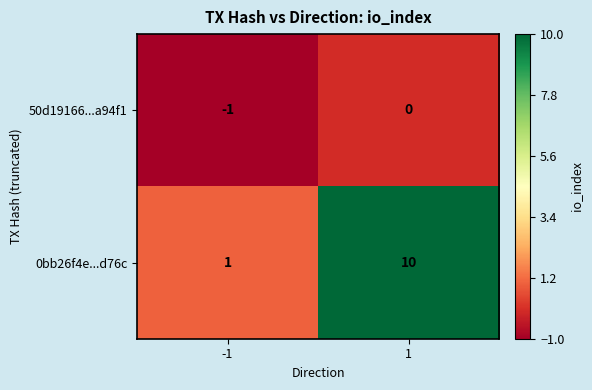

What is the sum of all 0bb26f4e...d76c values?

11